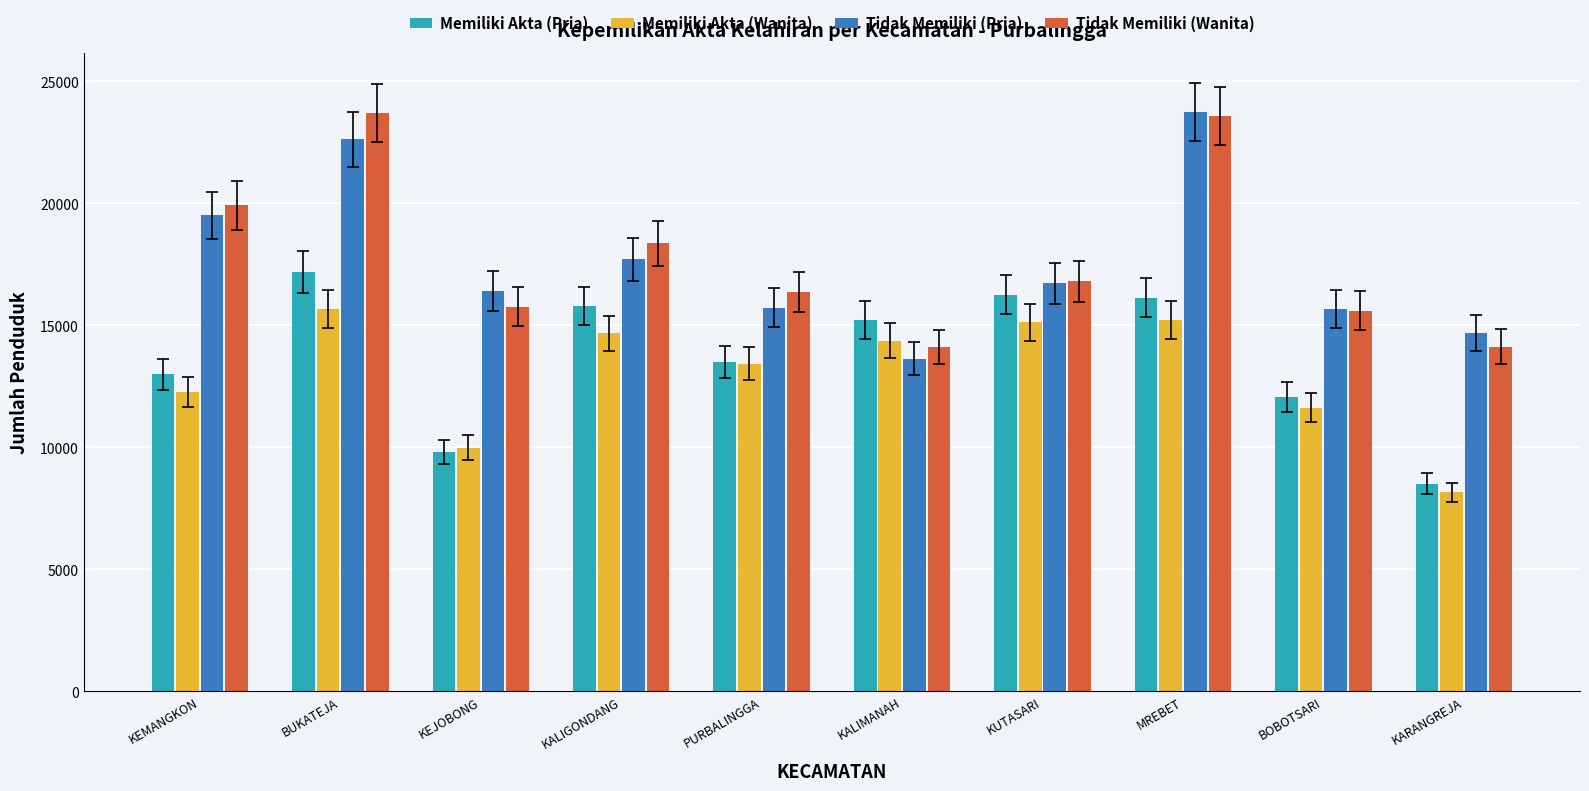

What is the difference between the highest and lowest values at BOBOTSARI?

4031